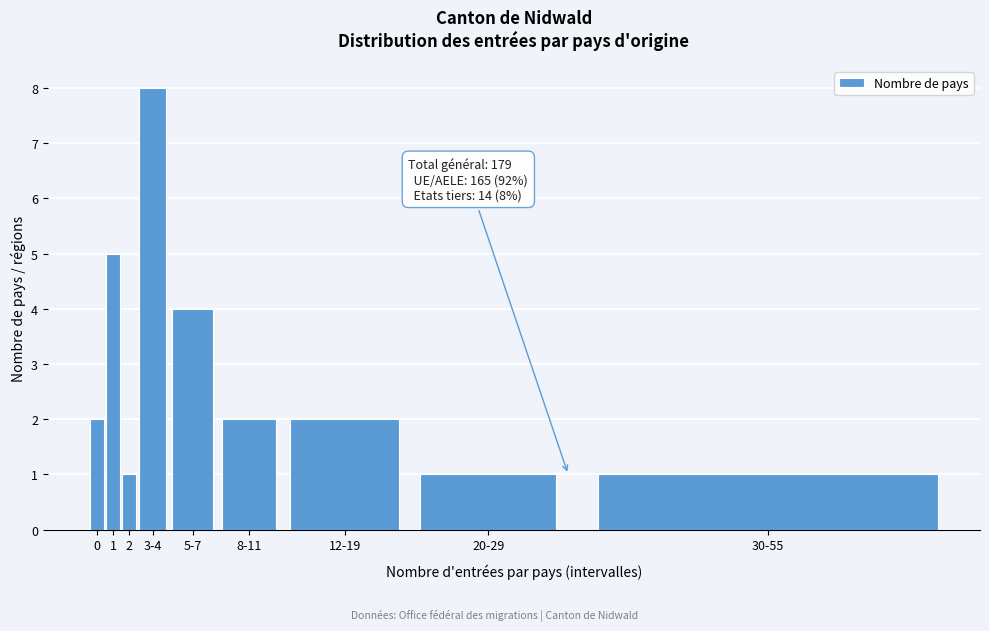

Reading left to right, extract all data points from this chart.

0=2	1=5	2=1	3-4=8	5-7=4	8-11=2	12-19=2	20-29=1	30-55=1